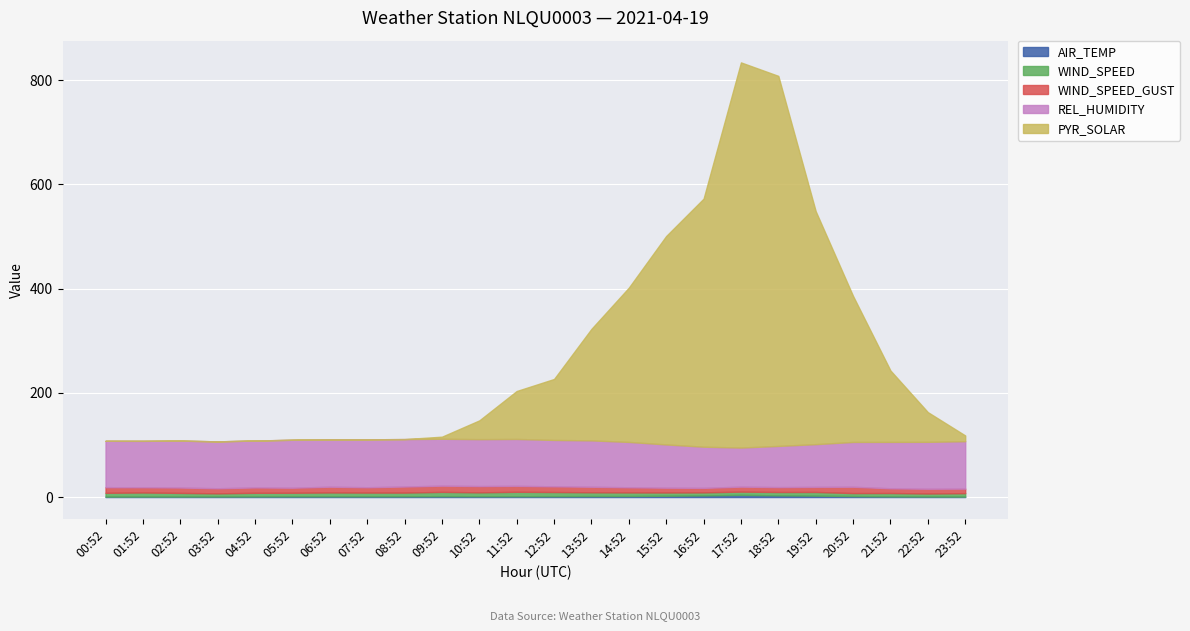

What is the average value of the REL_HUMIDITY series?

87.6